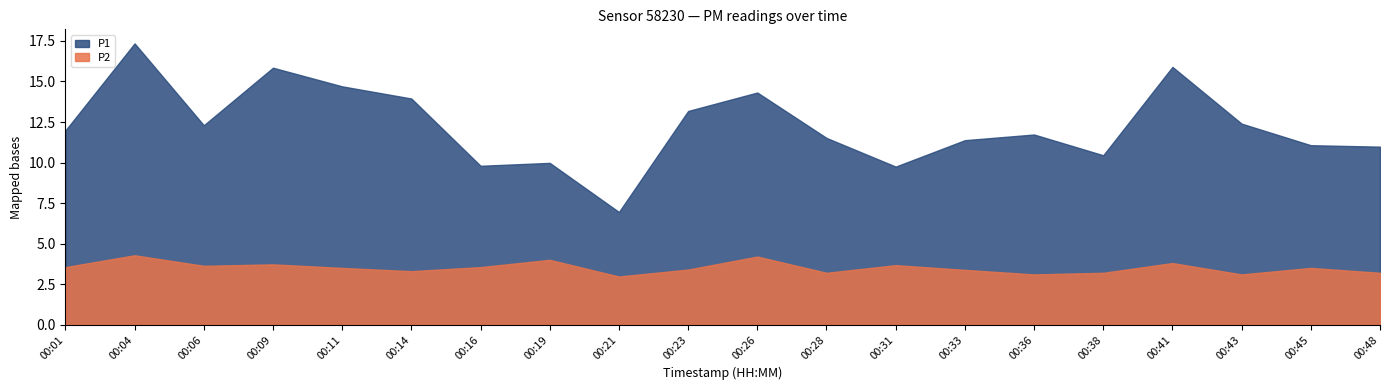

The value of P1 at 00:21 is 7.0. True or false?

True